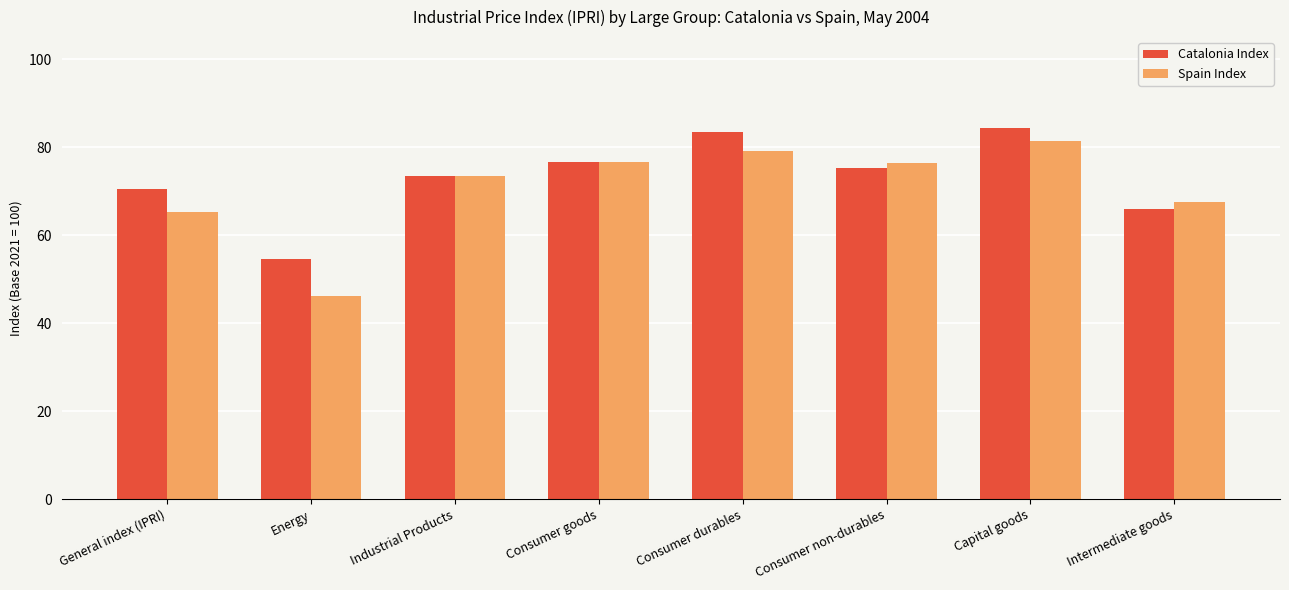

Is it true that Spain Index equals 20.6 at Energy?

False